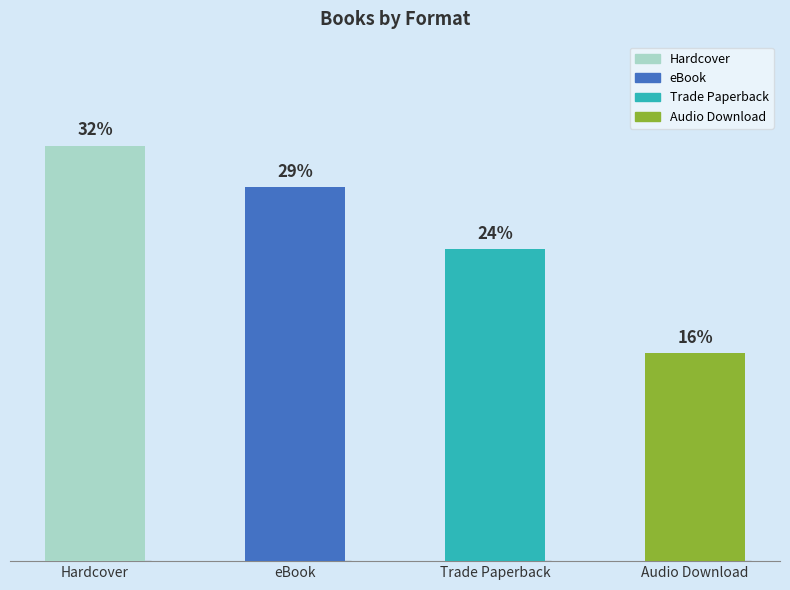

Which has a higher value, Trade Paperback or eBook?

eBook